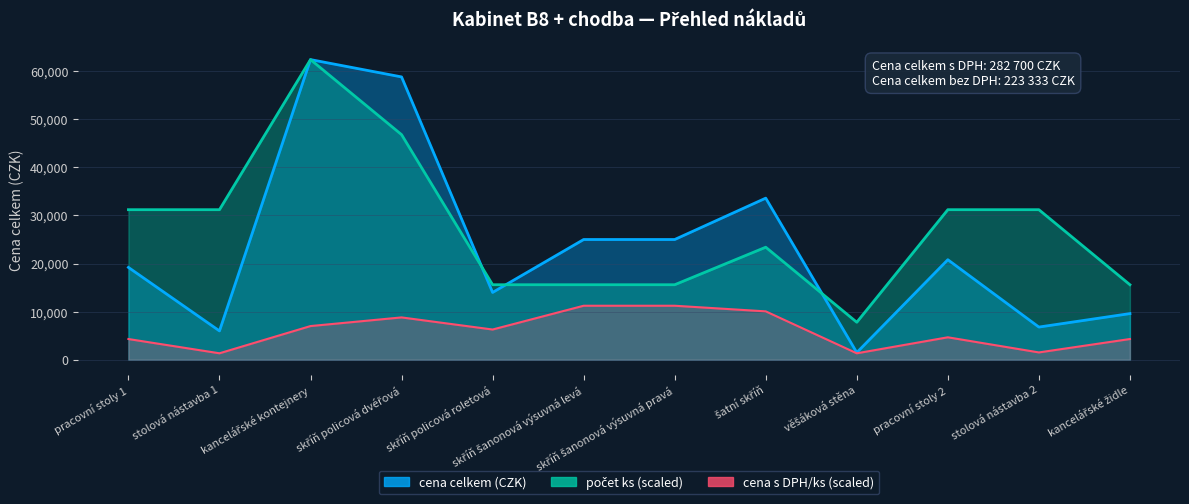

Where does the cena celkem (CZK) series first go above 20800?

kancelářské kontejnery